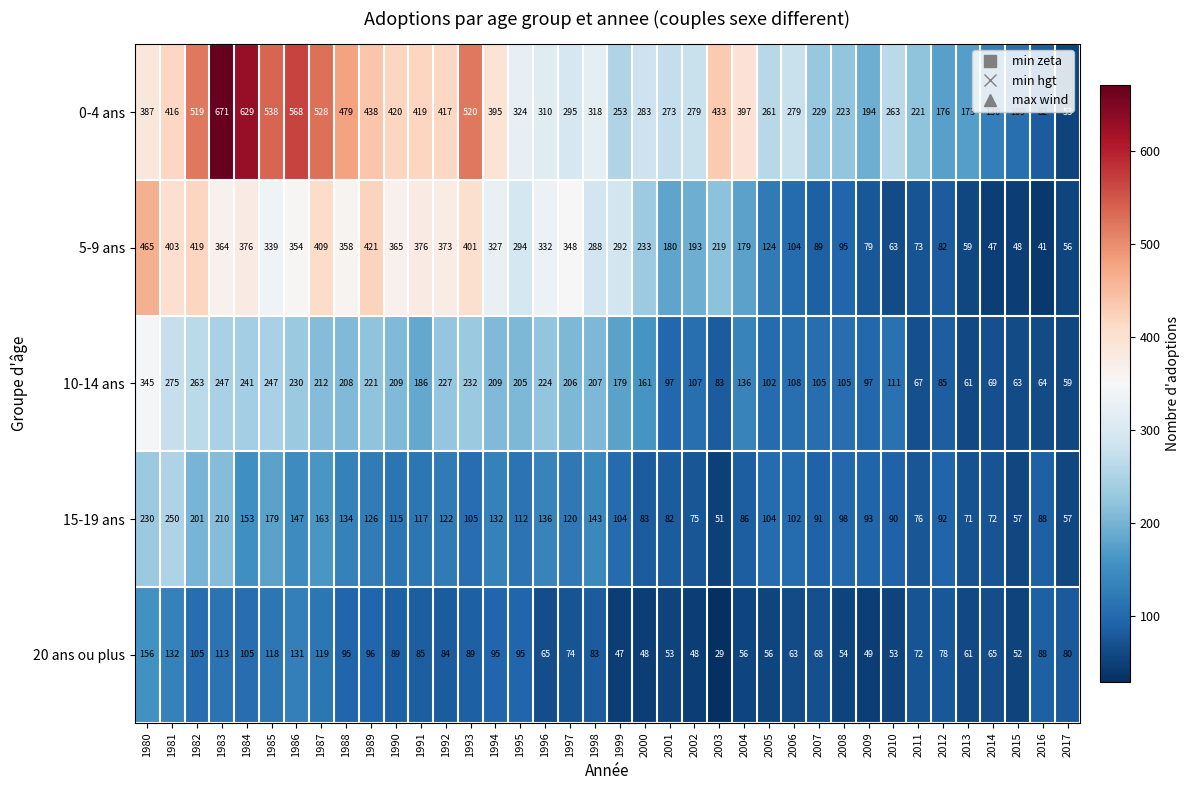

How many series are shown in this chart?

5